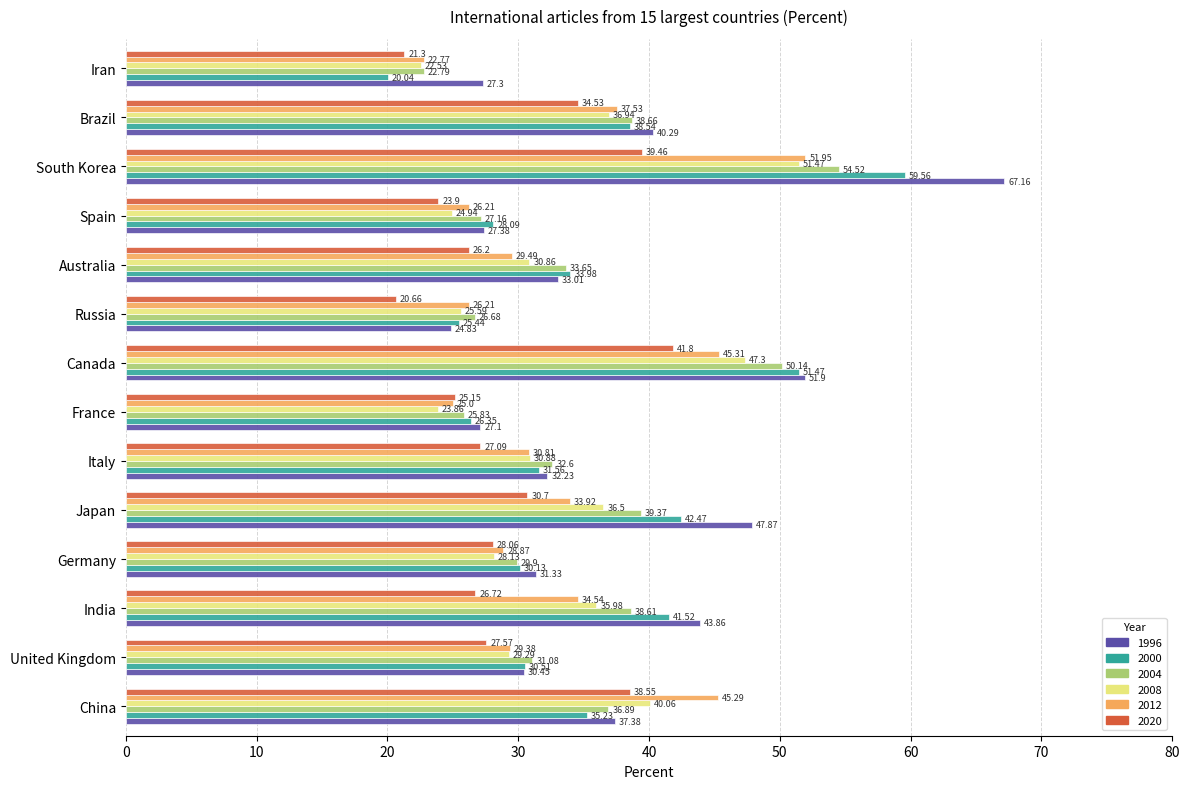

Which series has the largest total across all categories?

1996